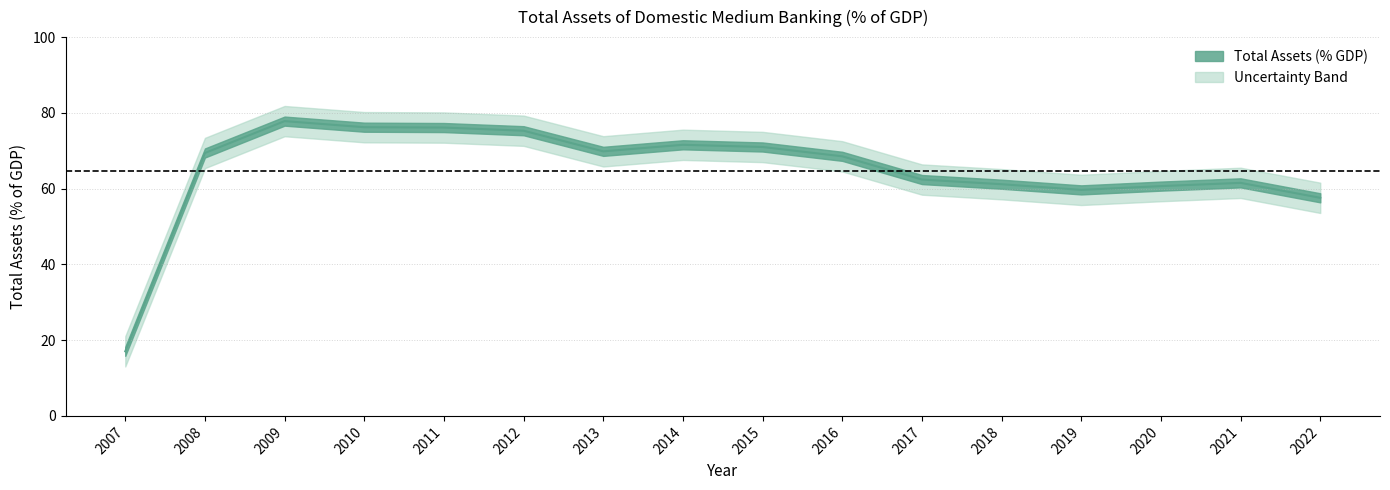

True or false: there are more than 0 points higher than both neighbors.

True